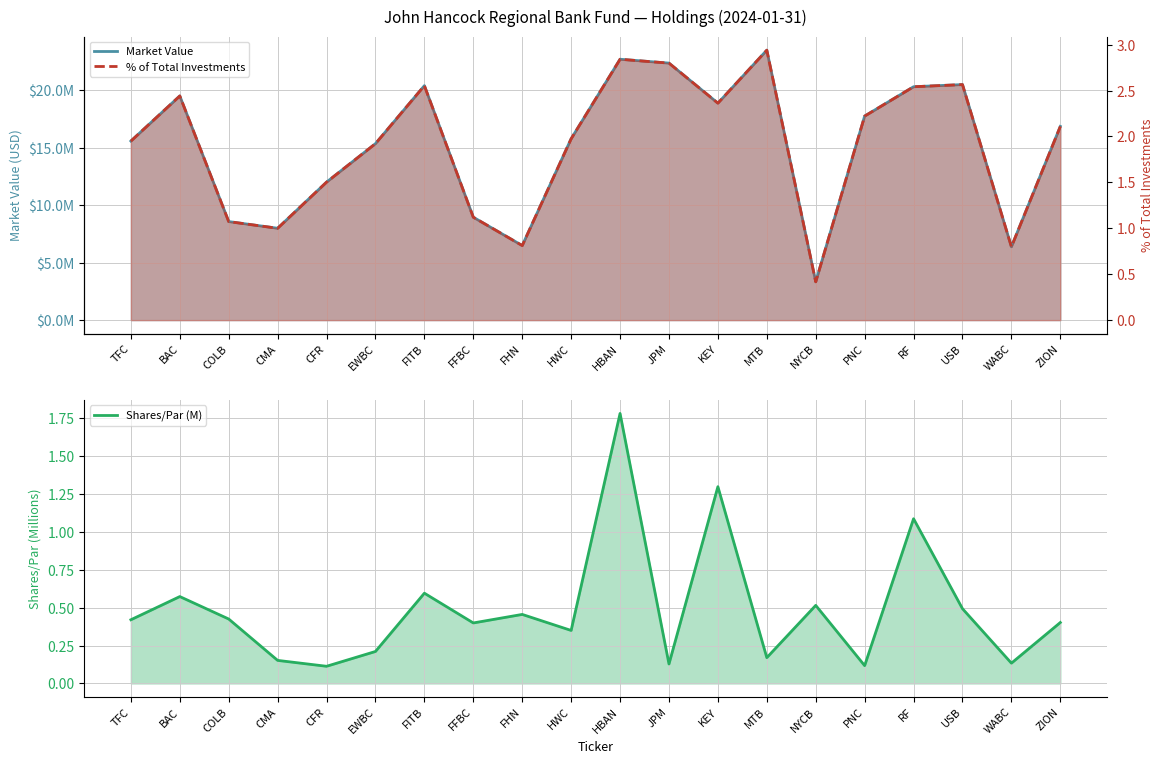

Which series has the largest range (max minus min)?

Market Value